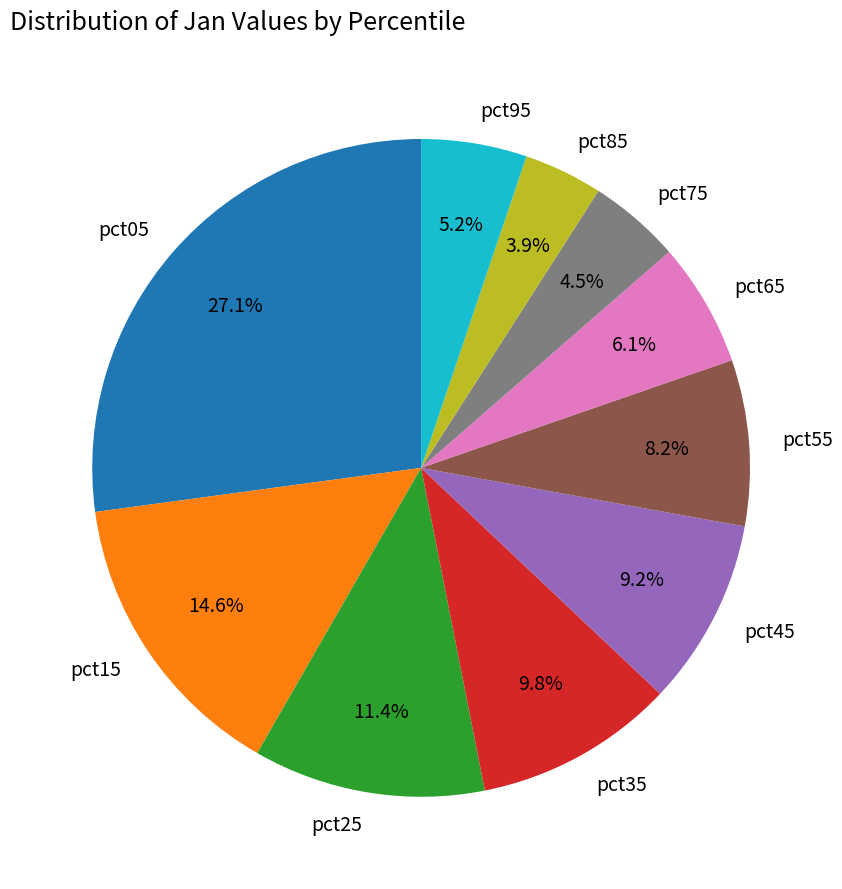

How many segments does this pie chart have?

10